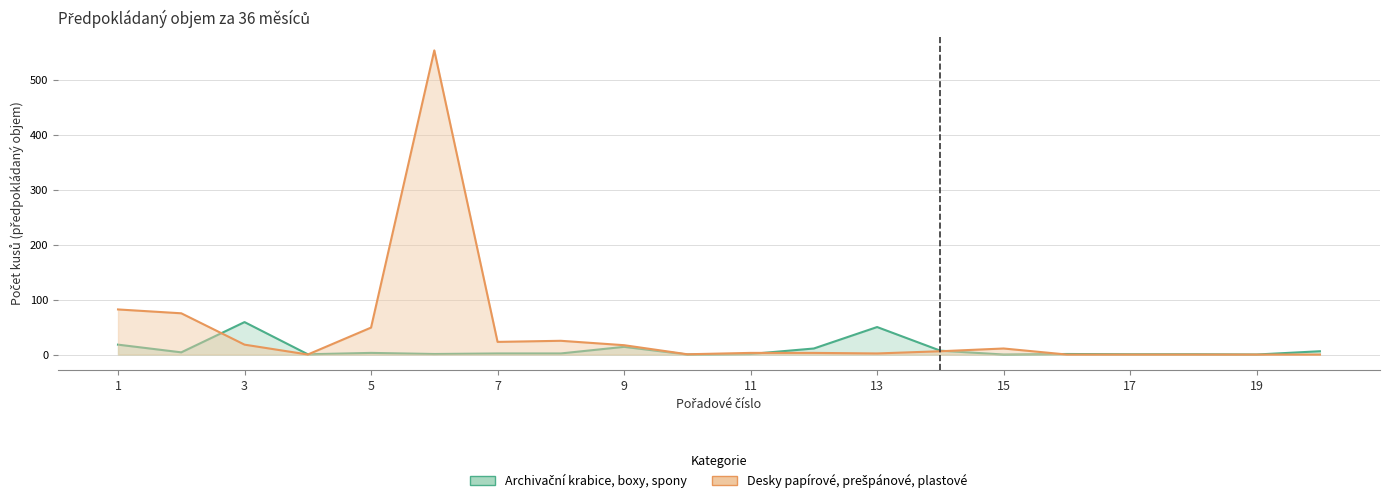

How many data points in Desky papírové, prešpánové, plastové are less than 6?

10